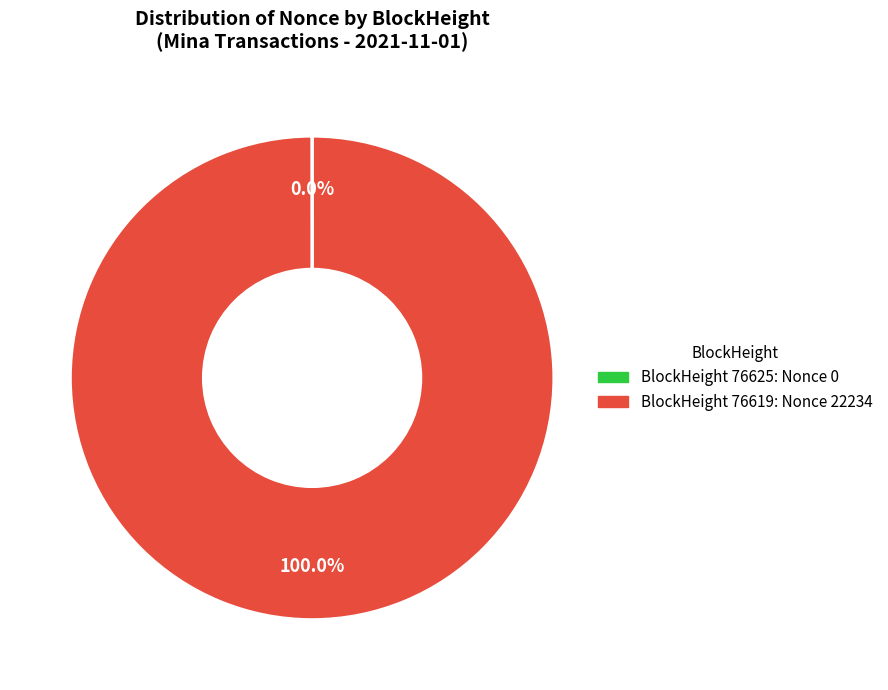

Does any single category account for the majority?

Yes